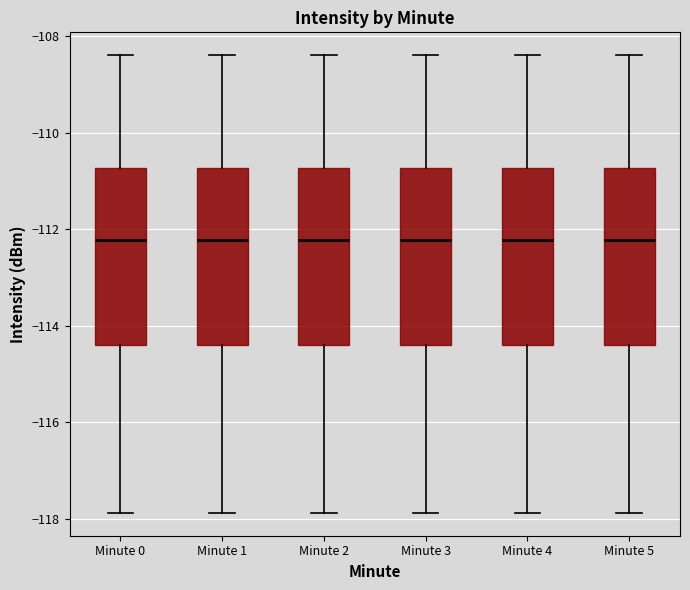

Reading left to right, read every box against the y-axis: the position of its median line, the range the box covers, and the ends of its whiskers. The values are not printed on the chart, so give them approximately, as read against the axis.

Minute 0: median -112.2, box -114.4 to -110.8, whiskers -117.8 to -108.4
Minute 1: median -112.2, box -114.4 to -110.8, whiskers -117.8 to -108.4
Minute 2: median -112.2, box -114.4 to -110.8, whiskers -117.8 to -108.4
Minute 3: median -112.2, box -114.4 to -110.8, whiskers -117.8 to -108.4
Minute 4: median -112.2, box -114.4 to -110.8, whiskers -117.8 to -108.4
Minute 5: median -112.2, box -114.4 to -110.8, whiskers -117.8 to -108.4